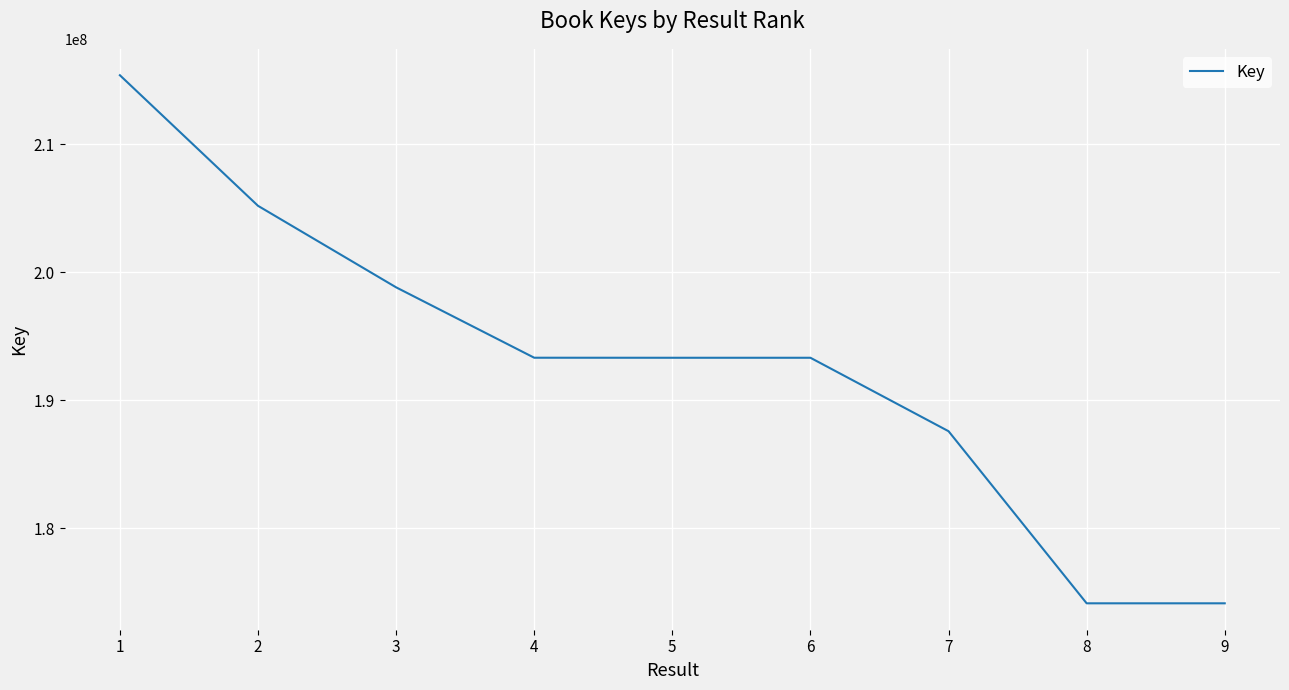

What is the difference between the second highest and minimum values?

31067579